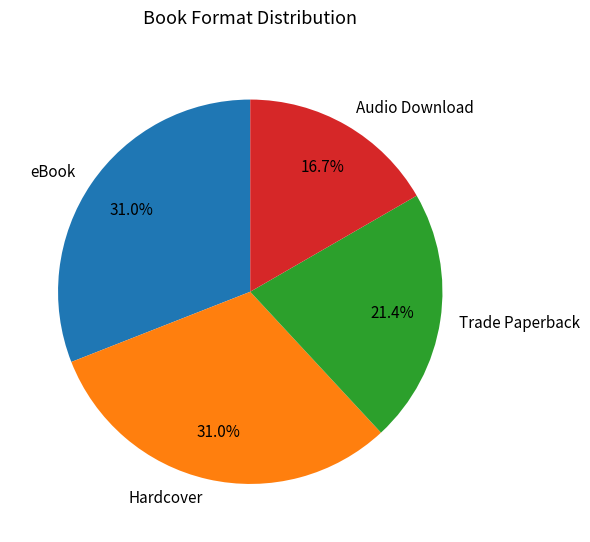

What is the ratio of the value at eBook to the value at Trade Paperback?

1.4